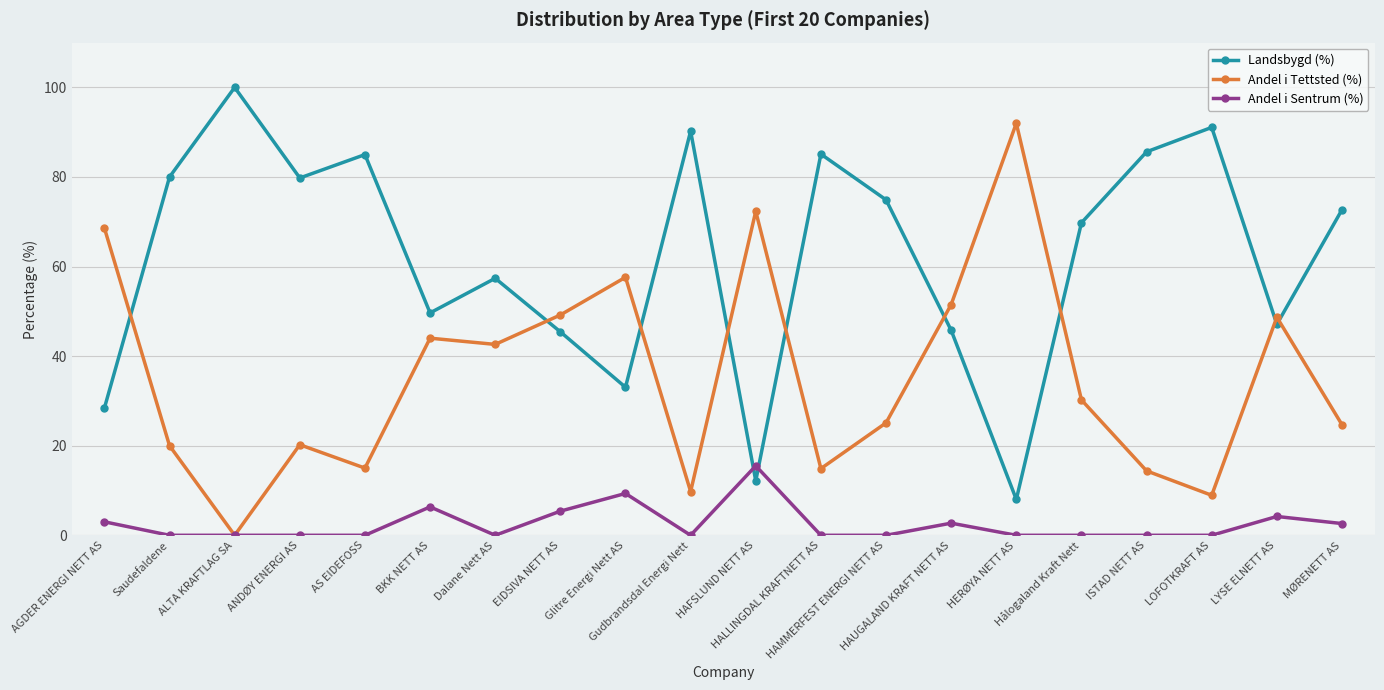

What is the difference between the Andel i Tettsted (%) values at HAMMERFEST ENERGI NETT AS and ISTAD NETT AS?

10.7